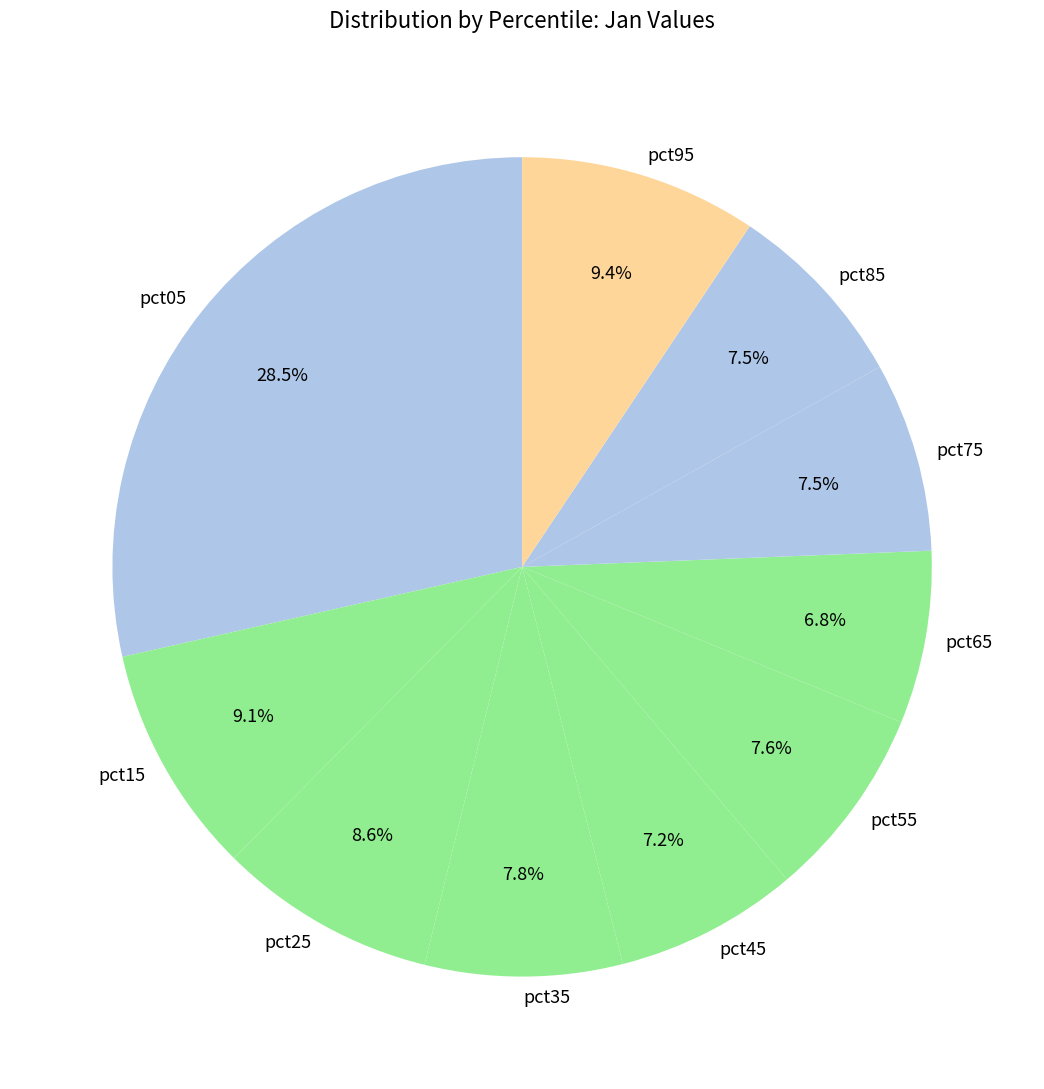

What percentage is NOT represented by pct85?

92.5%